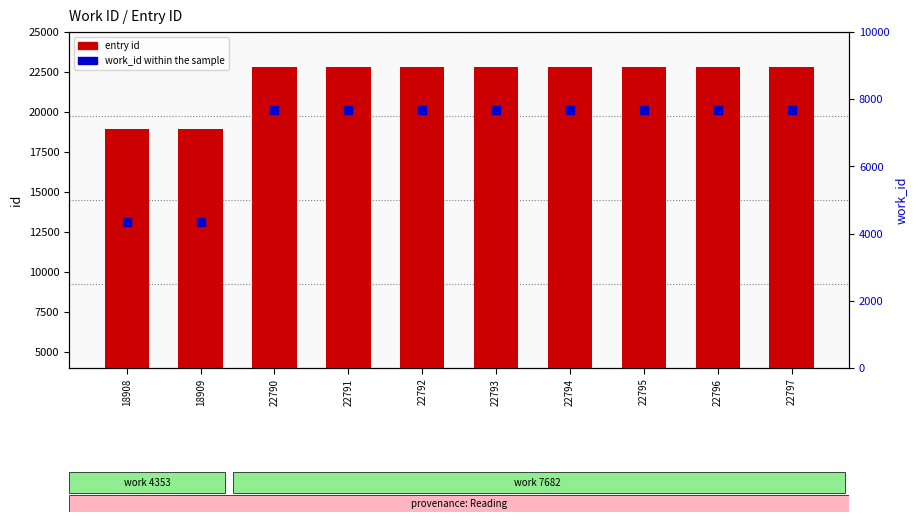

Which series has the largest total across all categories?

entry id